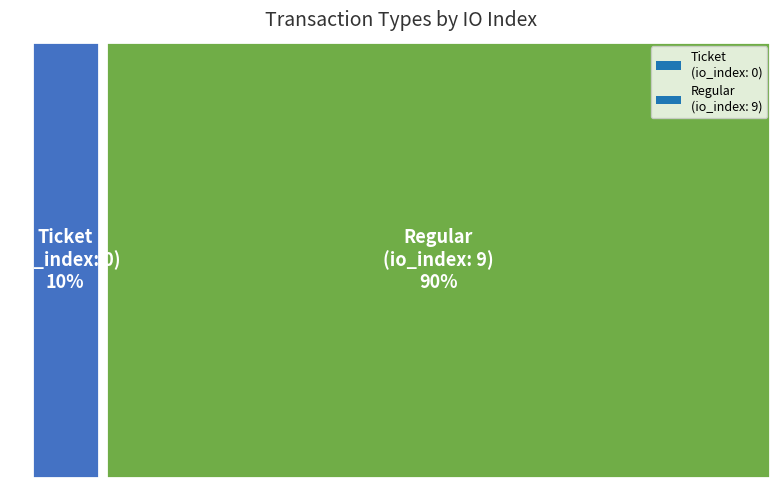

Which slice represents more than half of the pie?

Regular